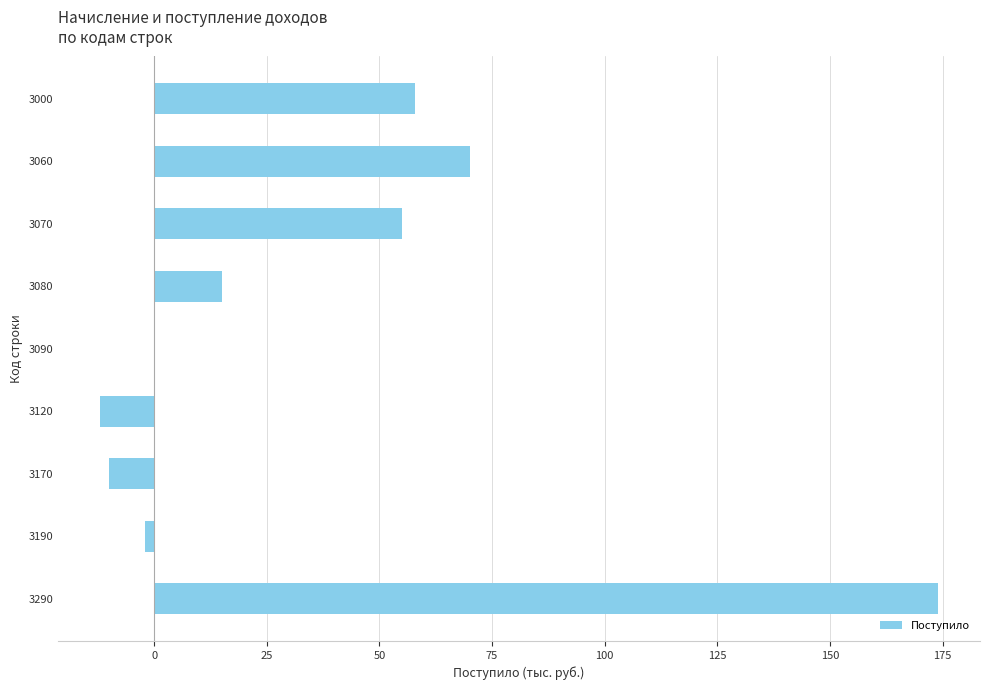

What is the sum of the values at 3080 and 3090?

15